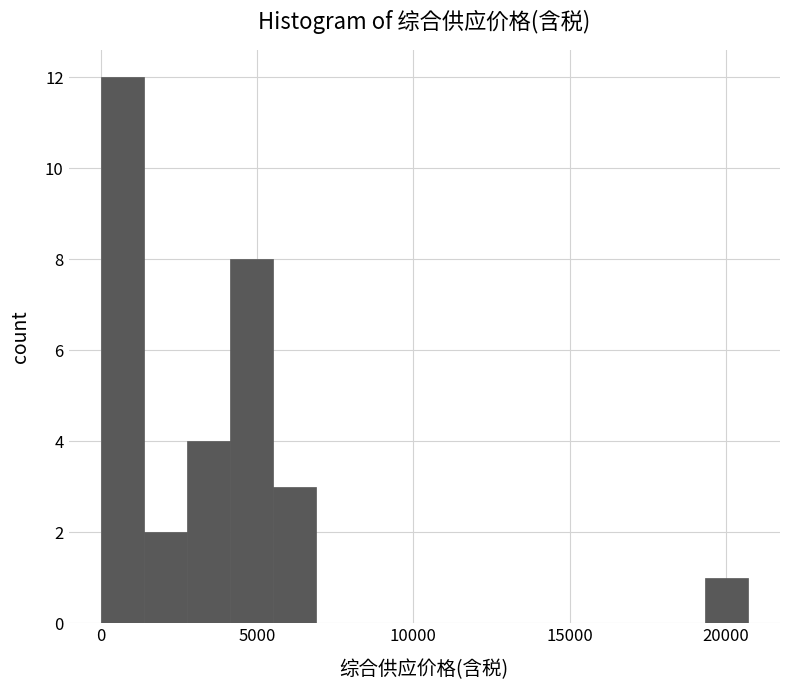

Read against the x-axis, roughly where is the centre of the tallest bar?

500